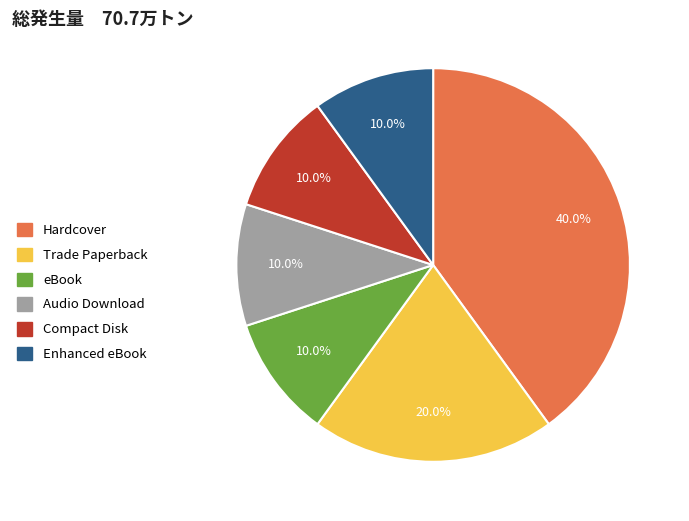

Which slice is the largest?

Hardcover